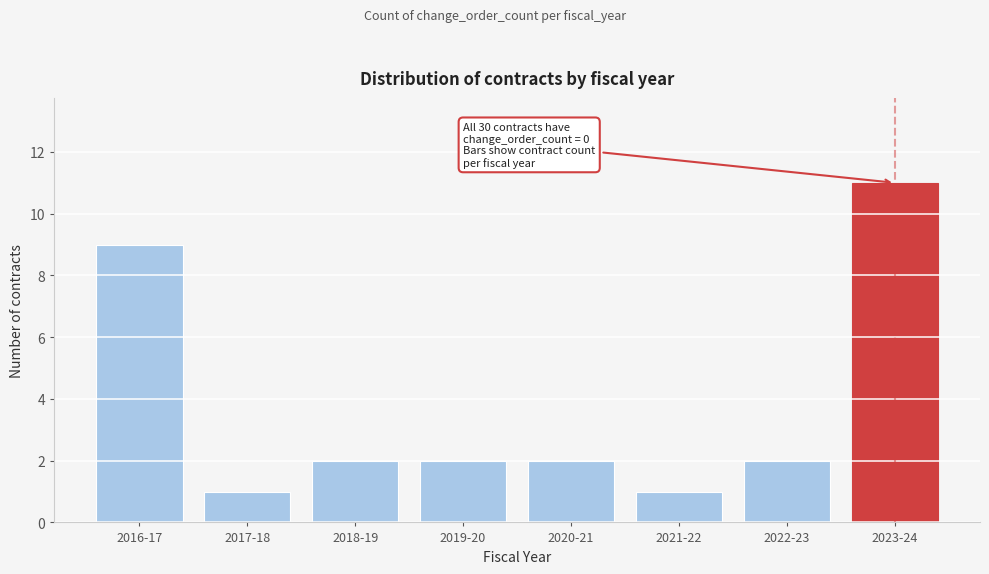

Reading left to right, extract all data points from this chart.

2016-17=9	2017-18=1	2018-19=2	2019-20=2	2020-21=2	2021-22=1	2022-23=2	2023-24=11